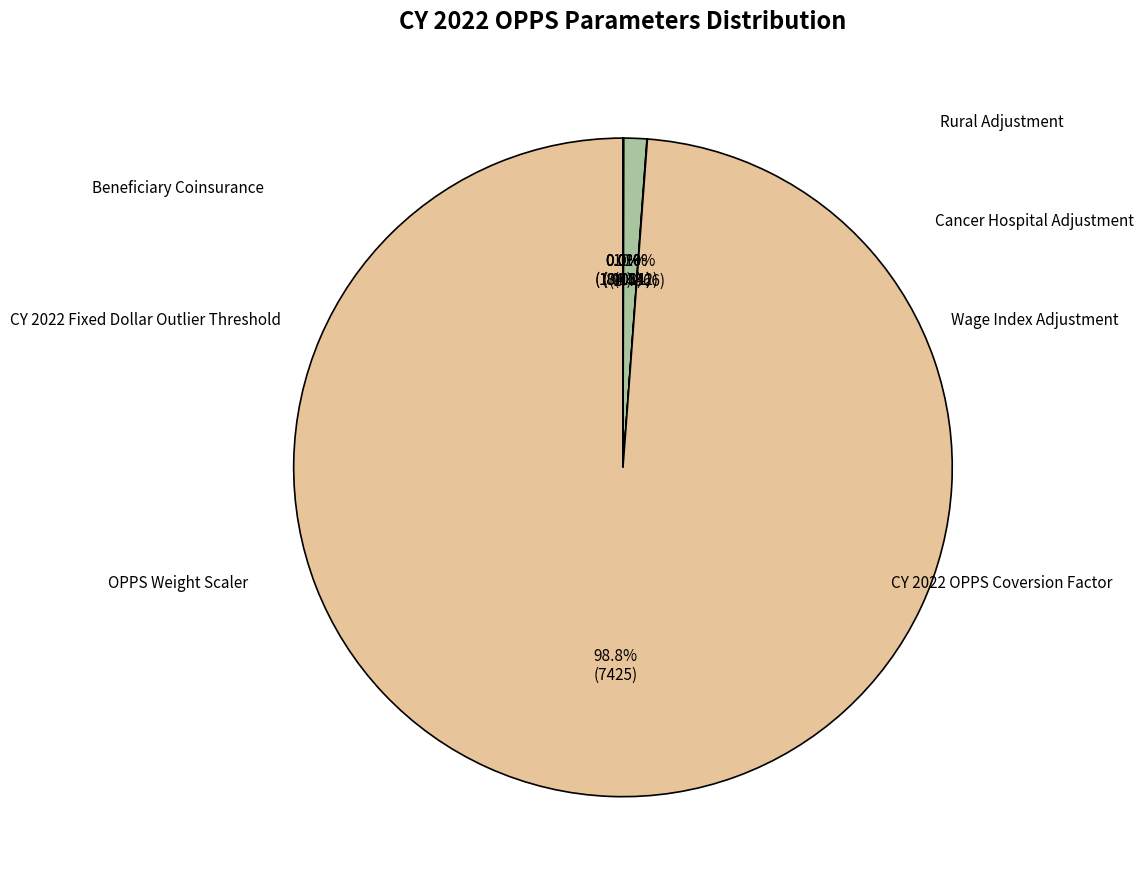

How many segments does this pie chart have?

7